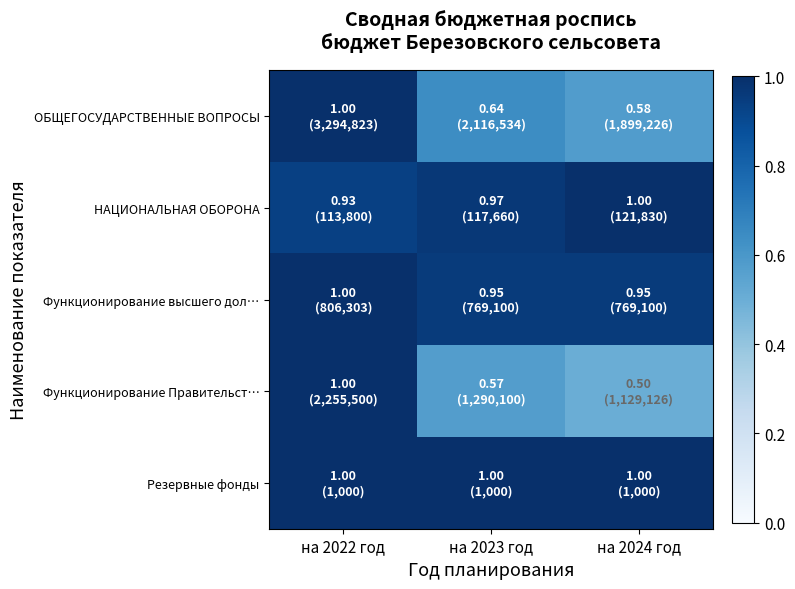

Reading right to left, what are all the values shown in this chart?

ОБЩЕГОСУДАРСТВЕННЫЕ ВОПРОСЫ: на 2024 год=0.6	на 2023 год=0.6	на 2022 год=1.0
НАЦИОНАЛЬНАЯ ОБОРОНА: на 2024 год=1.0	на 2023 год=1.0	на 2022 год=0.9
Функционирование высшего дол…: на 2024 год=1.0	на 2023 год=1.0	на 2022 год=1.0
Функционирование Правительст…: на 2024 год=0.5	на 2023 год=0.6	на 2022 год=1.0
Резервные фонды: на 2024 год=1.0	на 2023 год=1.0	на 2022 год=1.0